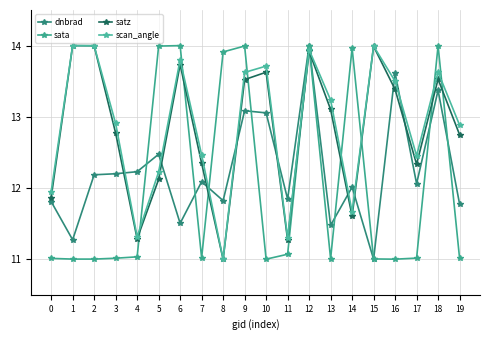

Reading right to left, transcribe all the data shown in this chart.

dnbrad: 19=11.8	18=13.4	17=12.1	16=13.6	15=11.0	14=12.0	13=11.5	12=14.0	11=11.8	10=13.1	9=13.1	8=11.8	7=12.1	6=11.5	5=12.5	4=12.2	3=12.2	2=12.2	1=11.3	0=11.8
sata: 19=11.0	18=14.0	17=11.0	16=11.0	15=11.0	14=14.0	13=11.0	12=14.0	11=11.1	10=11.0	9=14.0	8=13.9	7=11.0	6=14.0	5=14.0	4=11.0	3=11.0	2=11.0	1=11.0	0=11.0
satz: 19=12.7	18=13.5	17=12.3	16=13.4	15=14.0	14=11.6	13=13.1	12=13.9	11=11.3	10=13.6	9=13.5	8=11.0	7=12.3	6=13.7	5=12.1	4=11.3	3=12.8	2=14.0	1=14.0	0=11.9
scan_angle: 19=12.9	18=13.6	17=12.5	16=13.5	15=14.0	14=11.7	13=13.2	12=13.9	11=11.3	10=13.7	9=13.6	8=11.0	7=12.5	6=13.8	5=12.2	4=11.3	3=12.9	2=14.0	1=14.0	0=11.9